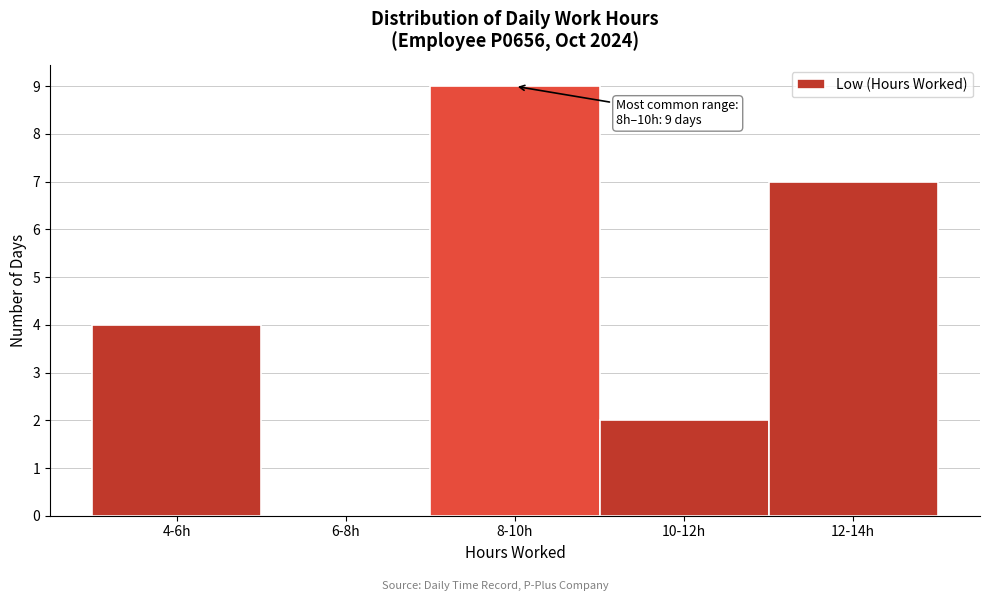

Reading right to left, list all the values displayed in this chart.

12-14h=7	10-12h=2	8-10h=9	6-8h=0	4-6h=4